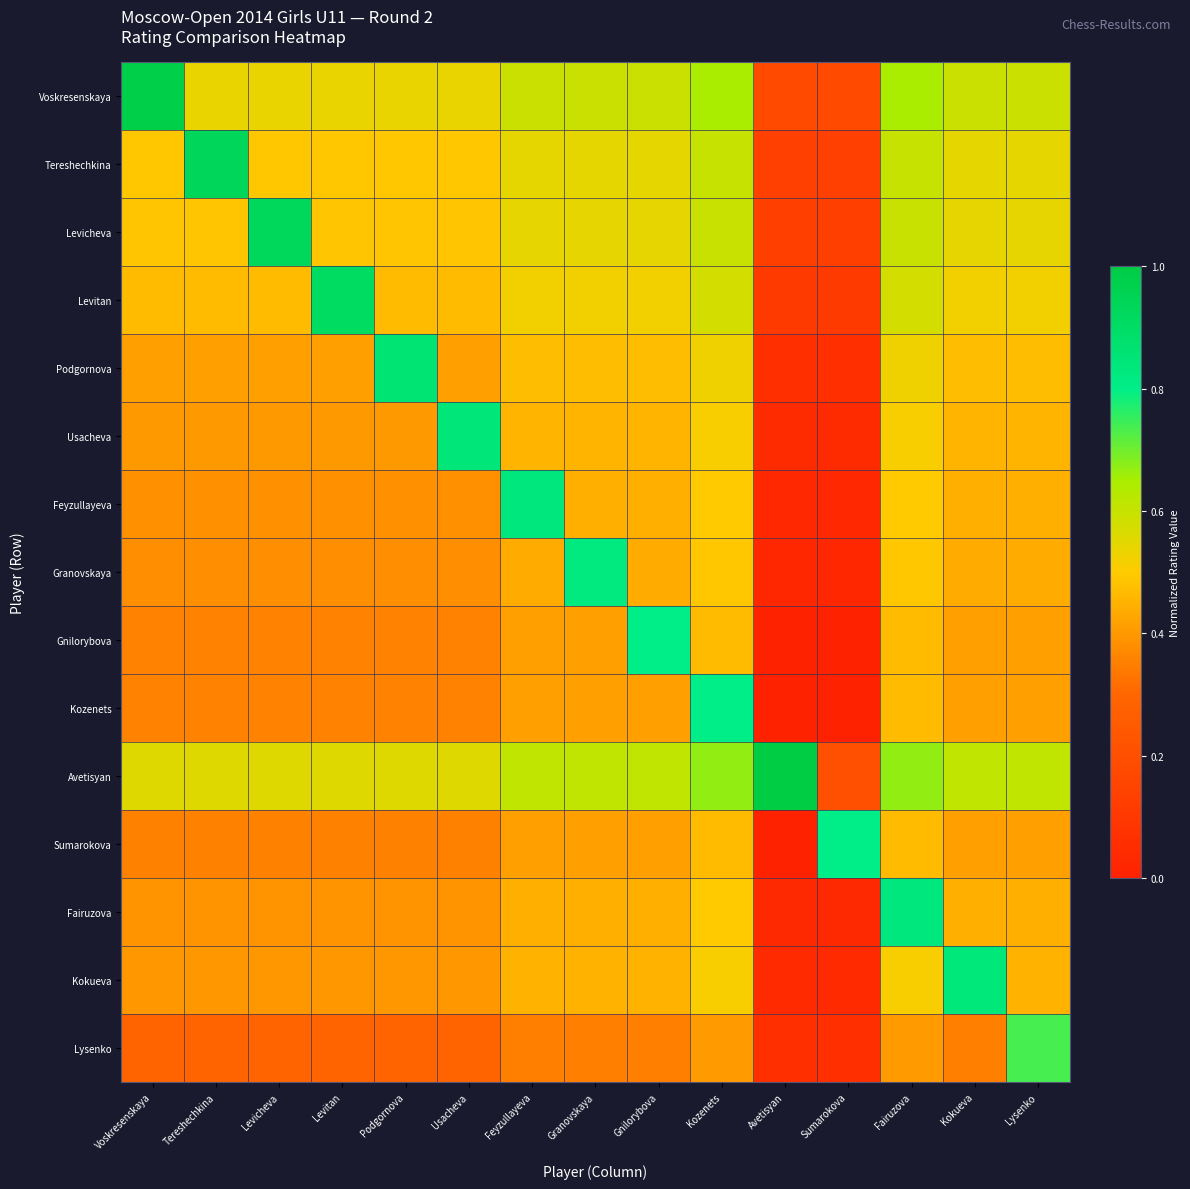

Rank the series by their maximum value, from highest to lowest.

Avetisyan, Voskresenskaya, Tereshechkina, Levicheva, Levitan, Podgornova, Usacheva, Kokueva, Fairuzova, Feyzullayeva, Granovskaya, Gnilorybova, Kozenets, Sumarokova, Lysenko